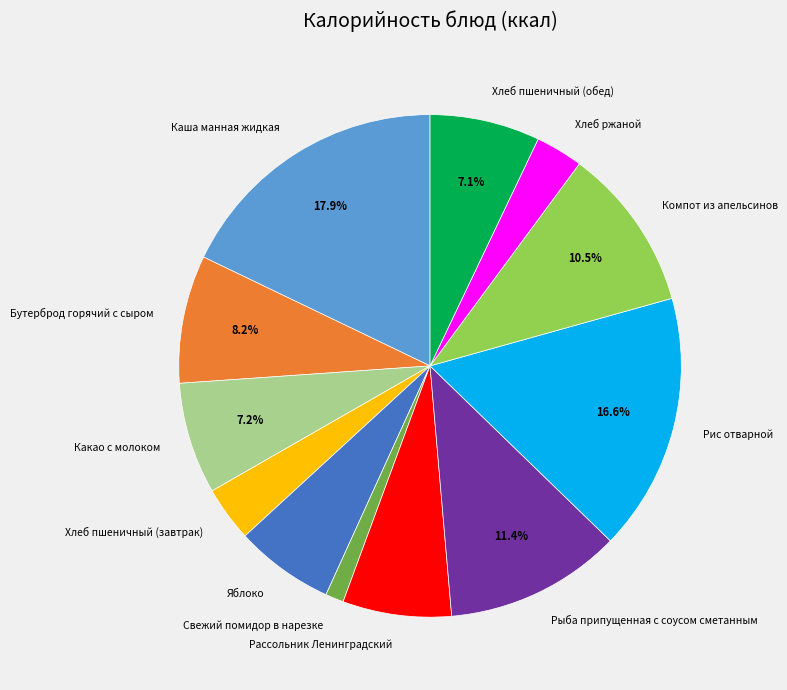

Between Рис отварной and Какао с молоком, which is larger?

Рис отварной